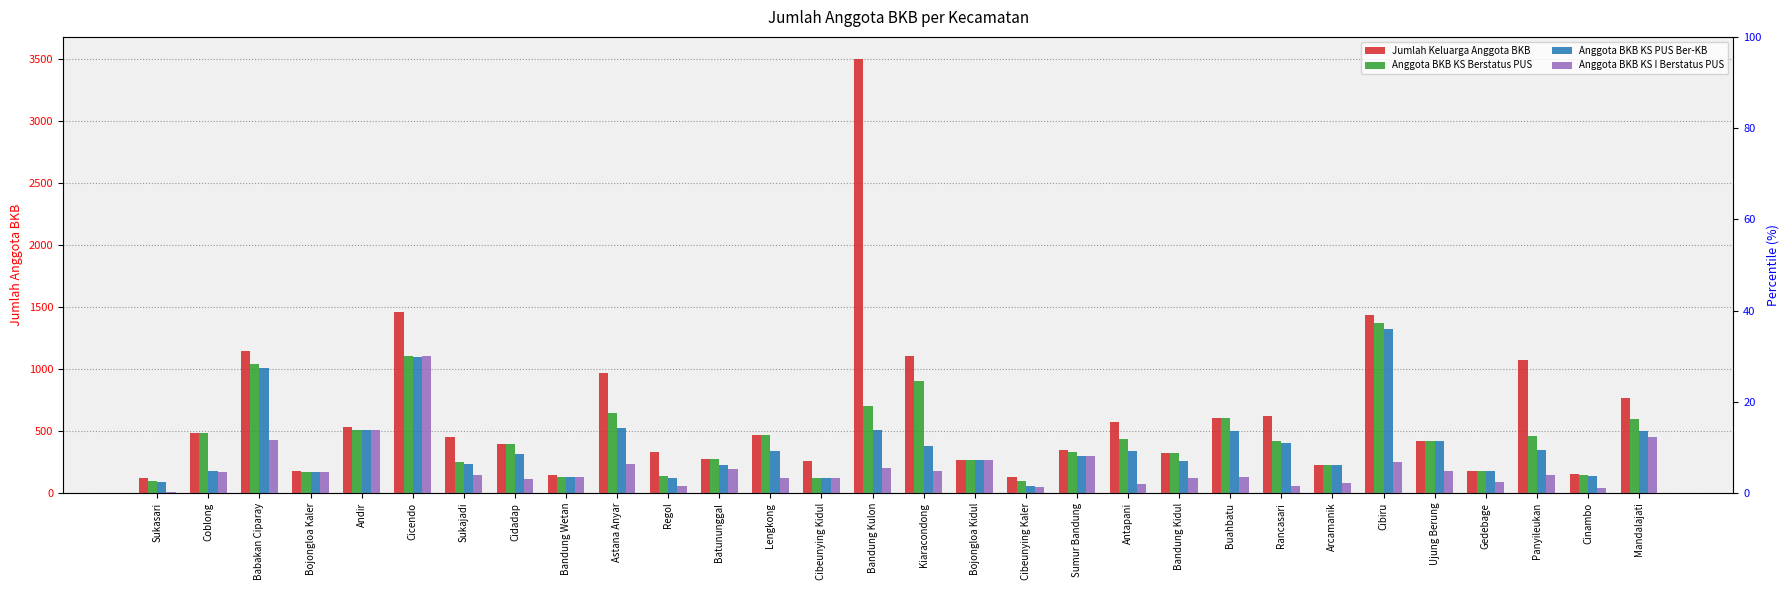

How many bars are there in total?

120